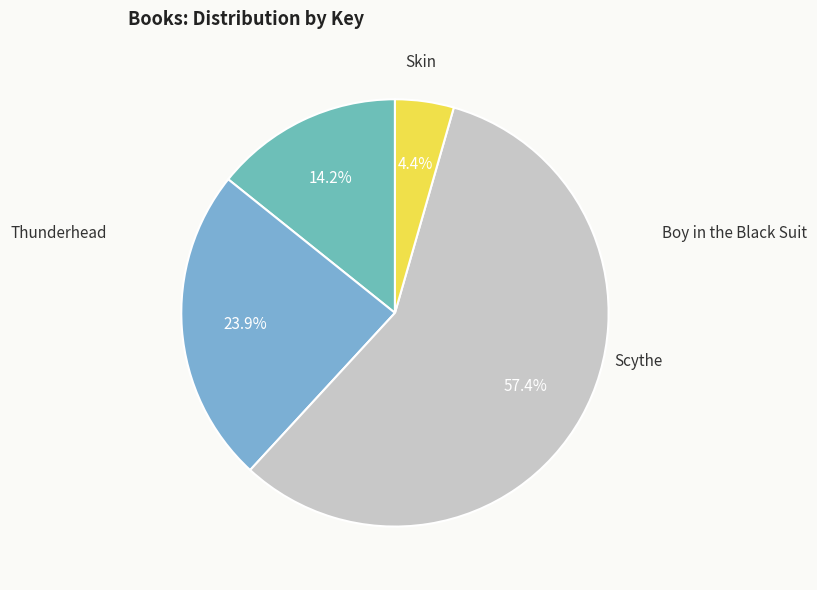

To the nearest percent, what is the difference between the largest and smallest slice percentages?

53%